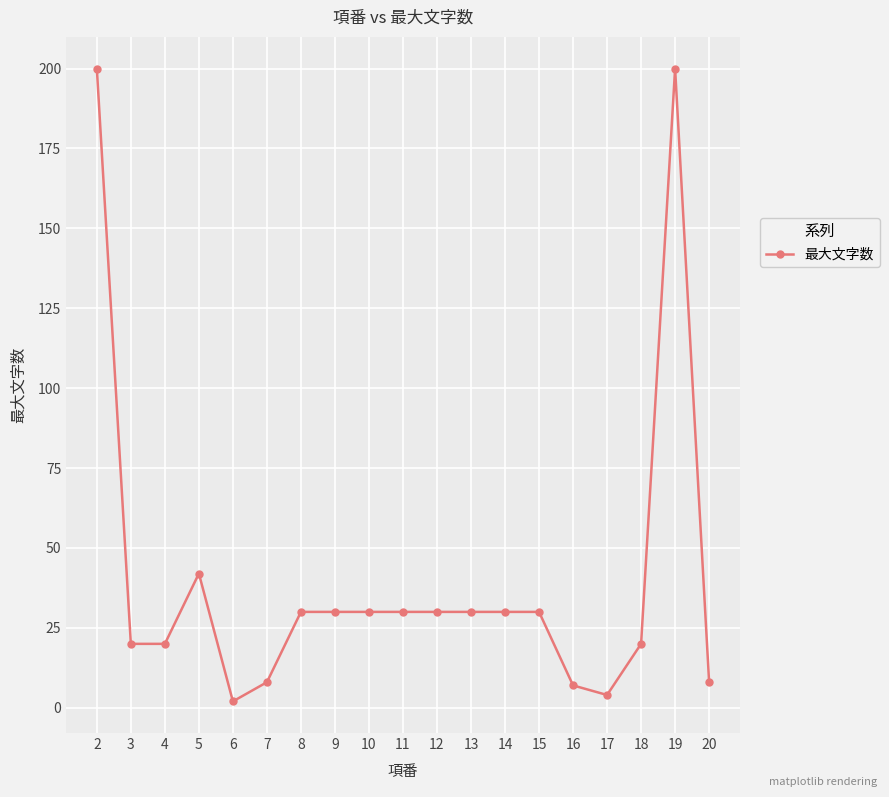

What is the value of the 11th point from the left?

30